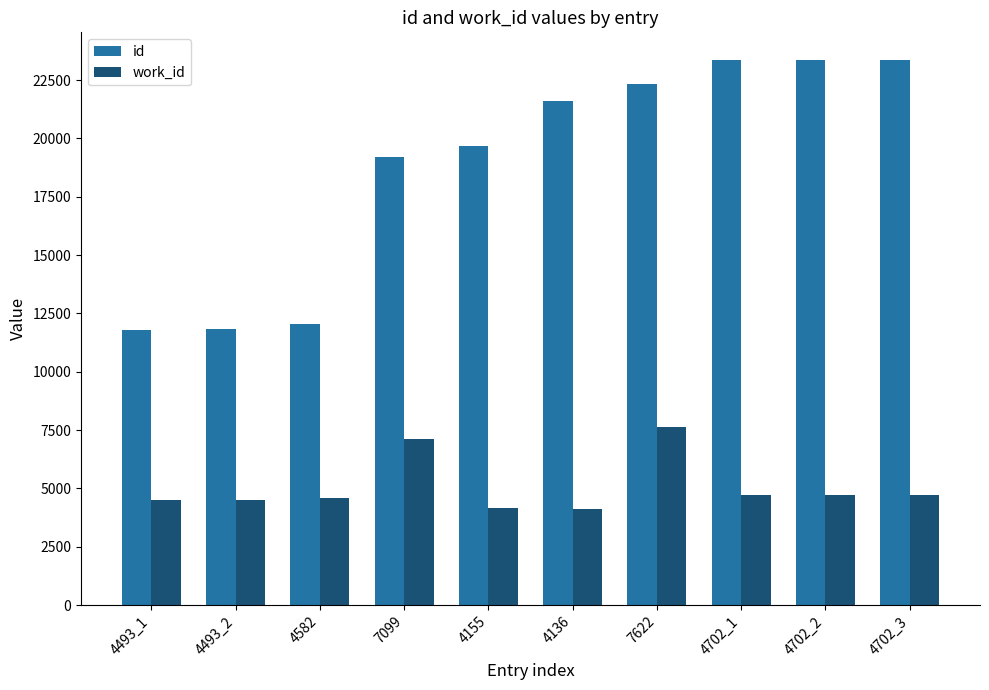

At which label does work_id reach its peak?

7622